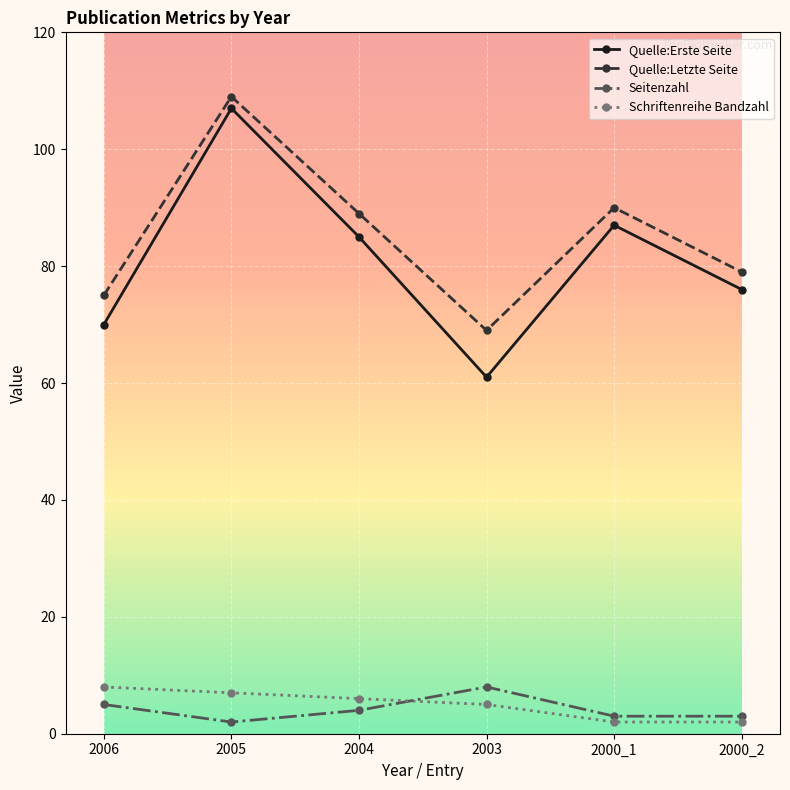

True or false: Seitenzahl and Quelle:Letzte Seite cross at least once.

False